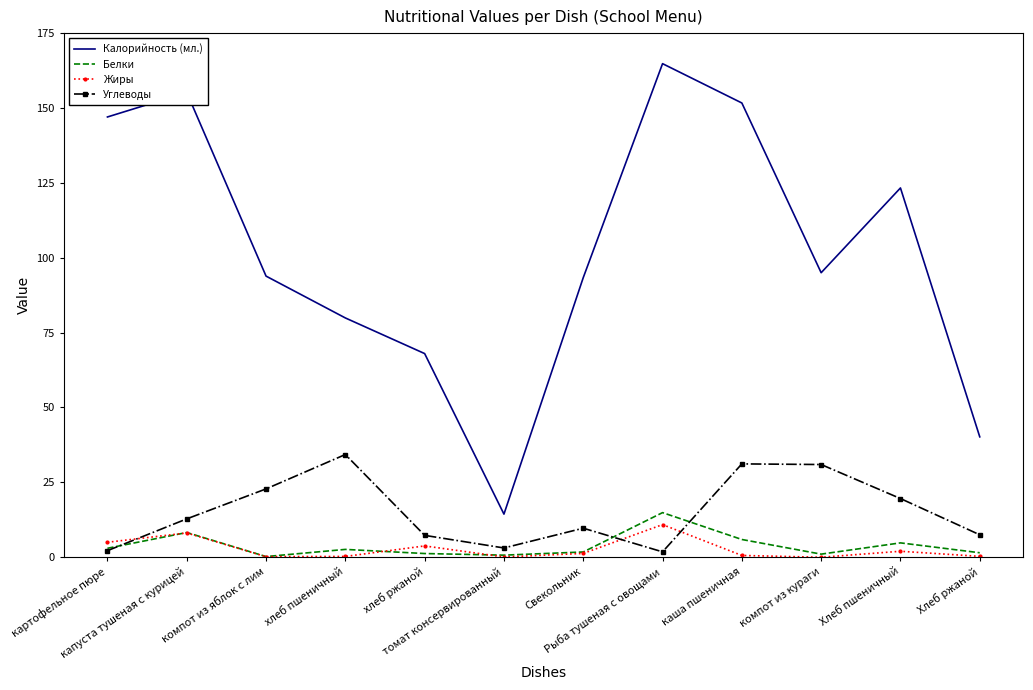

True or false: Калорийность (мл.) and Углеводы intersect in this chart.

False